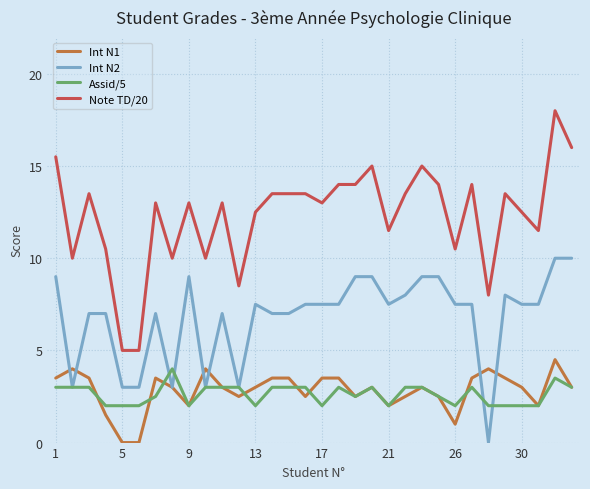

What is the maximum value shown in the chart?

18.0